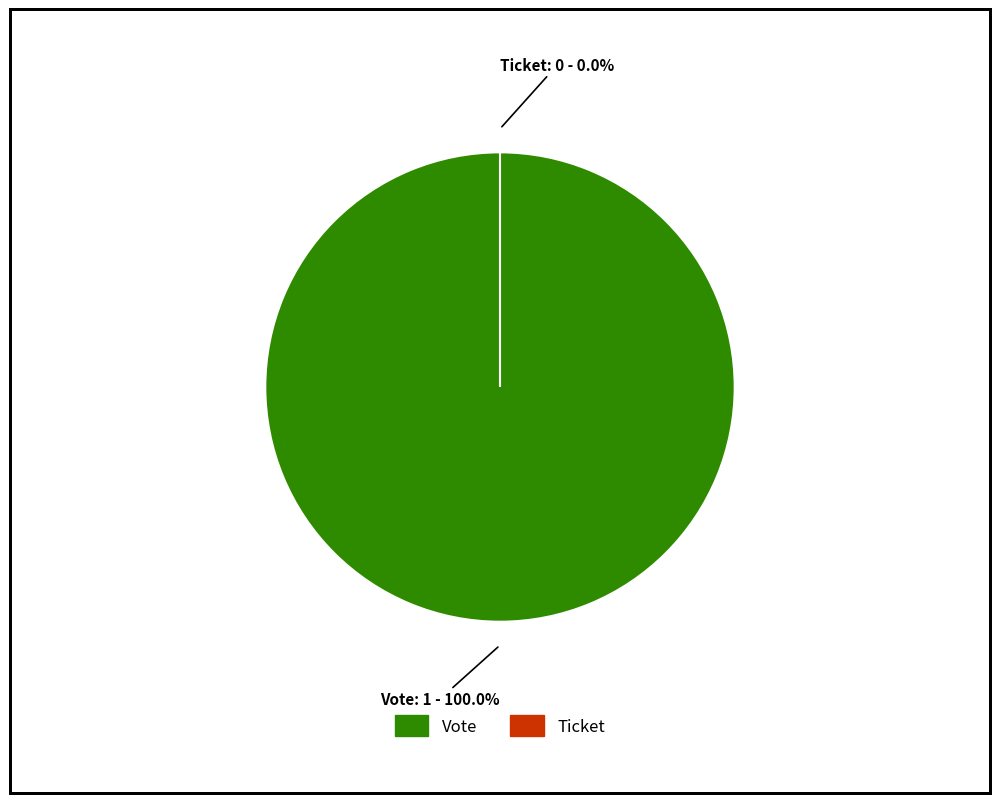

To the nearest percent, what is the difference between the largest and smallest slice percentages?

100%